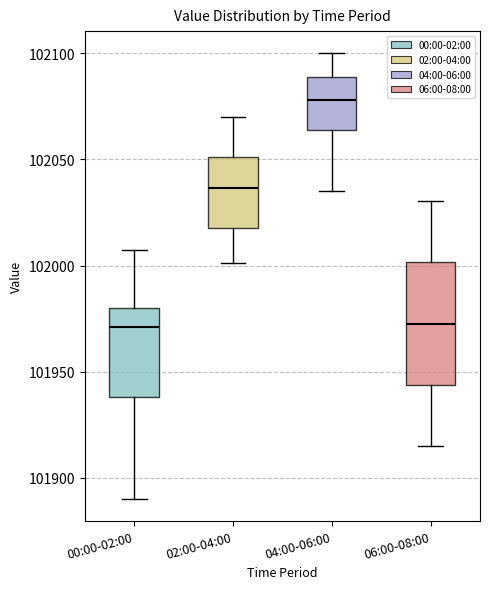

Where does the lower whisker of the box for 00:00-02:00 end on the y-axis? The values are not printed on the chart, so give them approximately, as read against the axis.

101890